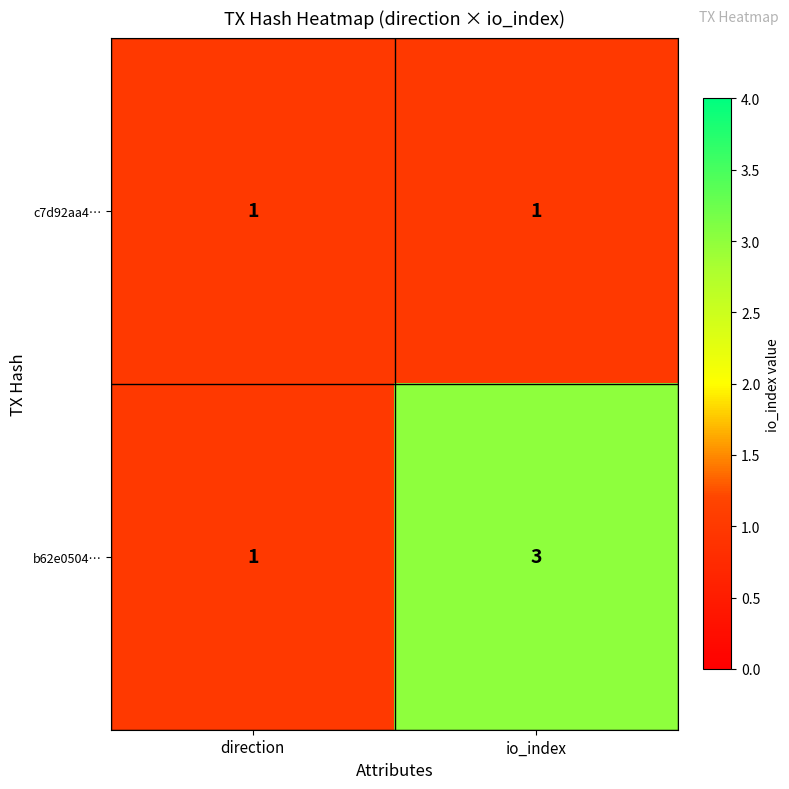

What is the sum of the b62e0504… values at io_index and direction?

4